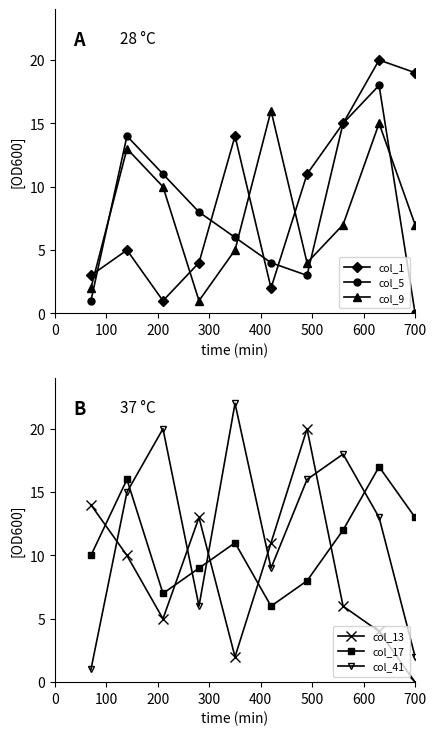

After their last crossing, which series has the higher values: col_41 or col_17?

col_17